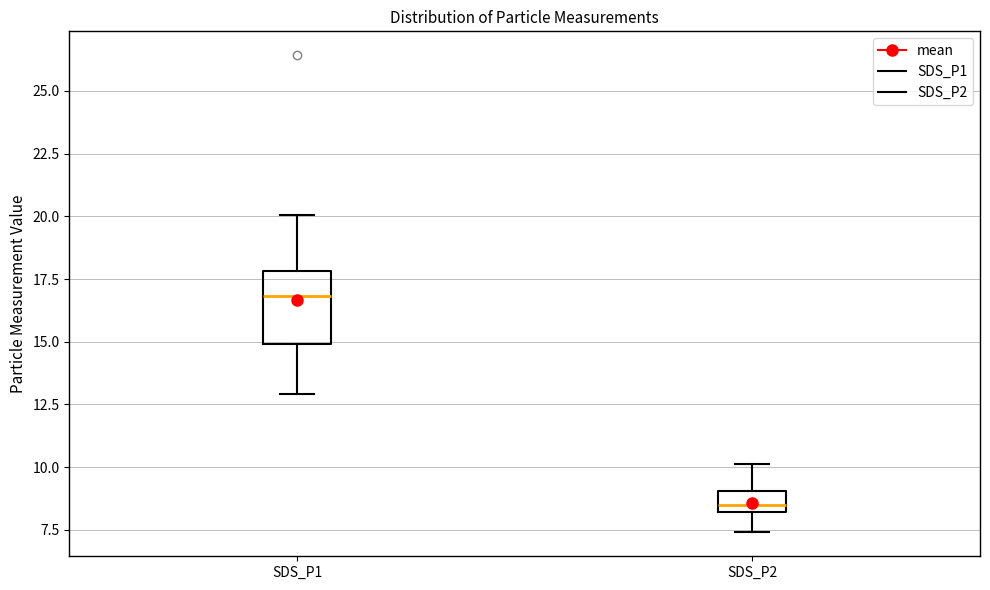

Comparing the boxes themselves (not the whiskers), which one is the tallest?

SDS_P1